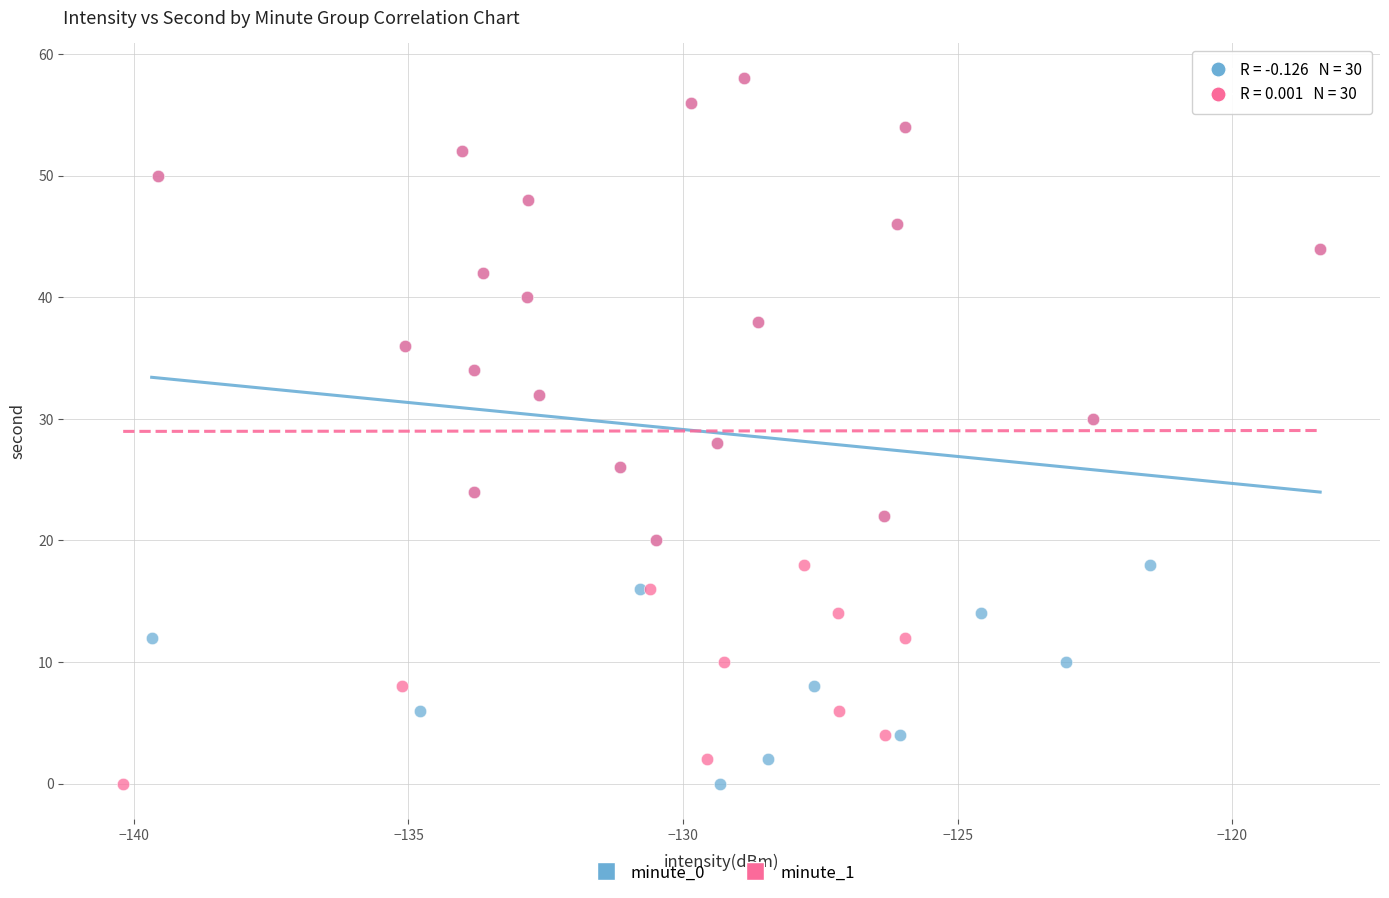

What are all the series names shown in the legend?

minute_0, minute_1